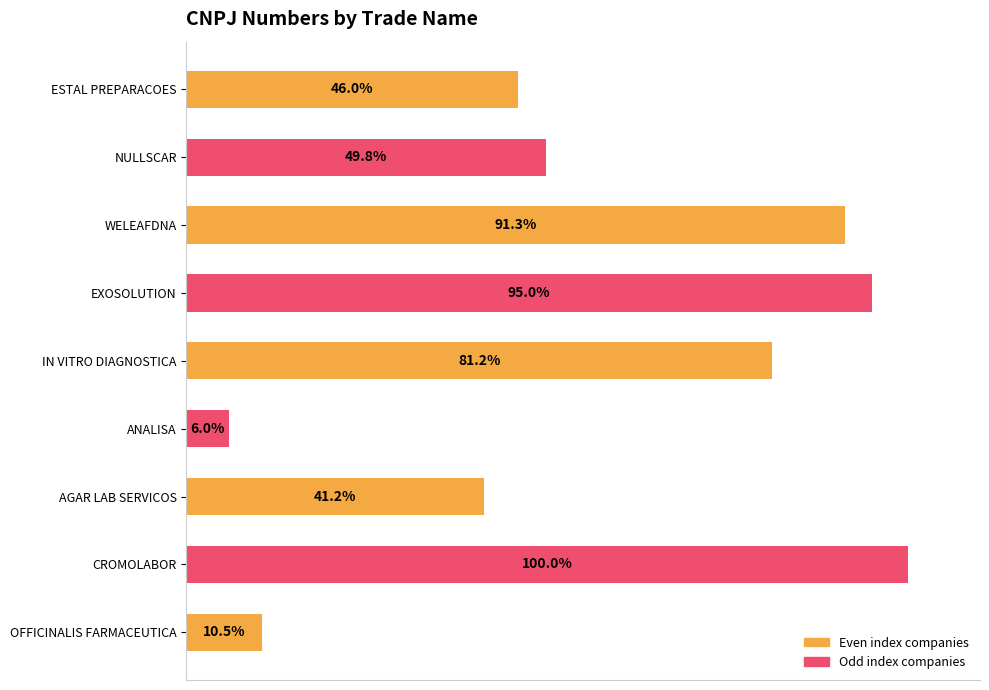

List the labels in order of value, smallest first.

ANALISA, OFFICINALIS FARMACEUTICA, AGAR LAB SERVICOS, ESTAL PREPARACOES, NULLSCAR, IN VITRO DIAGNOSTICA, WELEAFDNA, EXOSOLUTION, CROMOLABOR